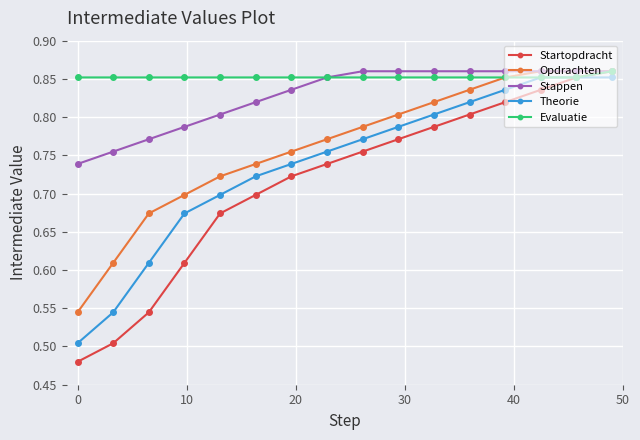

Which series has the widest spread of values?

Startopdracht